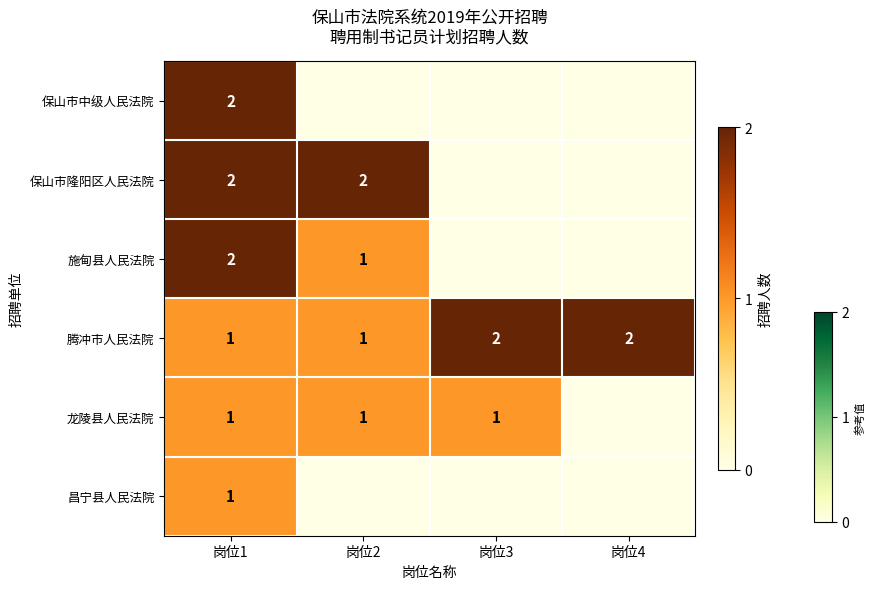

What is the maximum value shown in the chart?

2